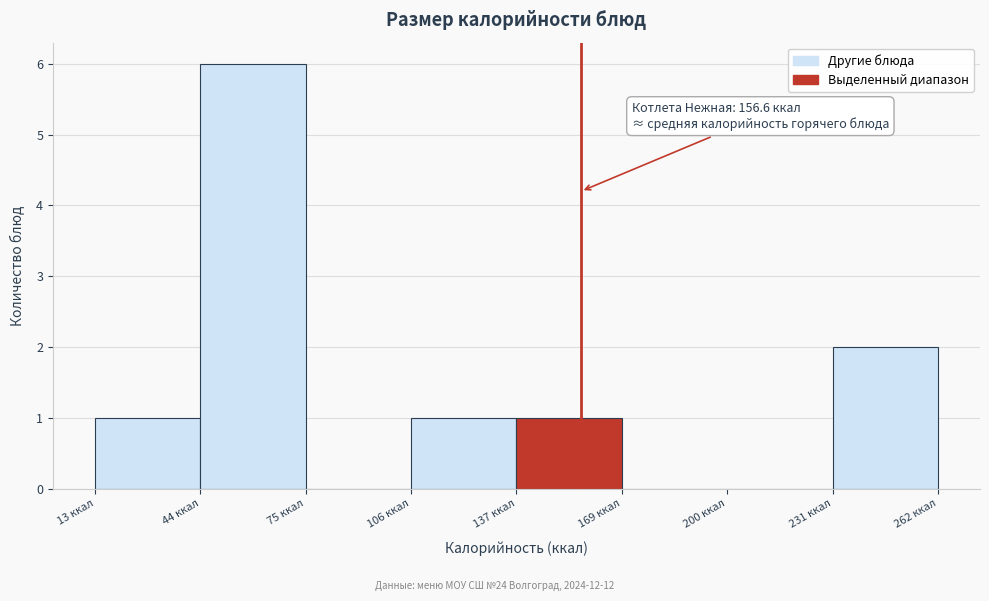

Which range on the x-axis has the tallest bar?

45 to 75